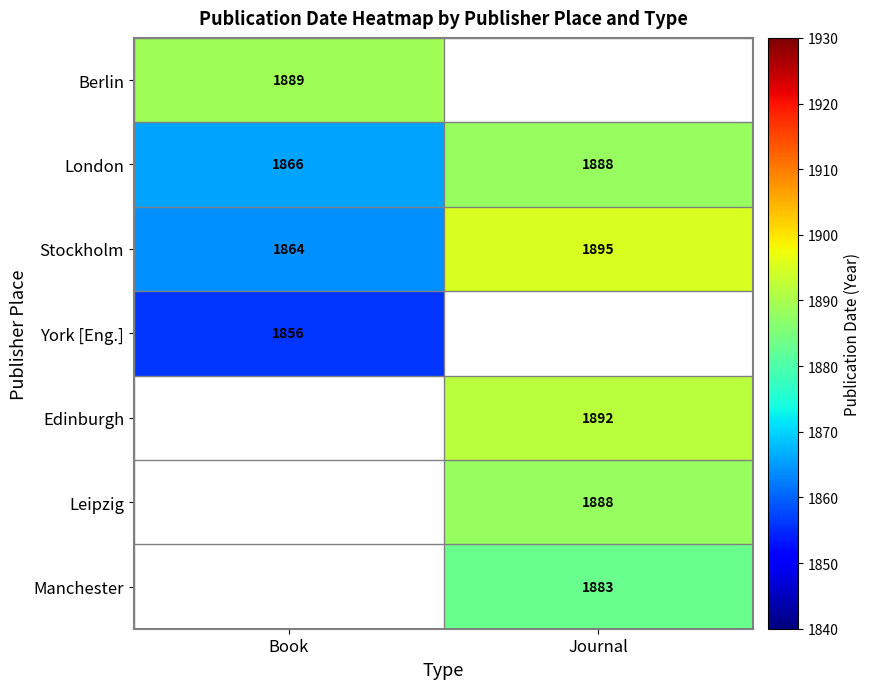

What is the lowest value of the Stockholm series?

1864